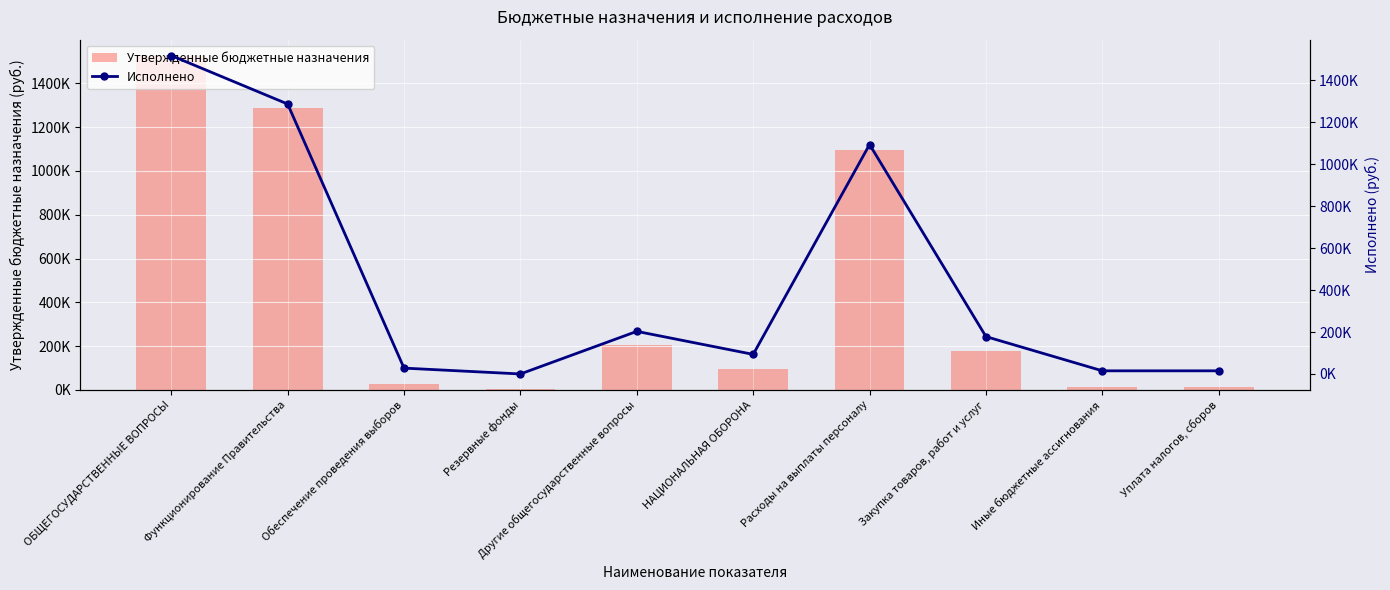

What are all the series names shown in the legend?

Утвержденные бюджетные назначения, Исполнено